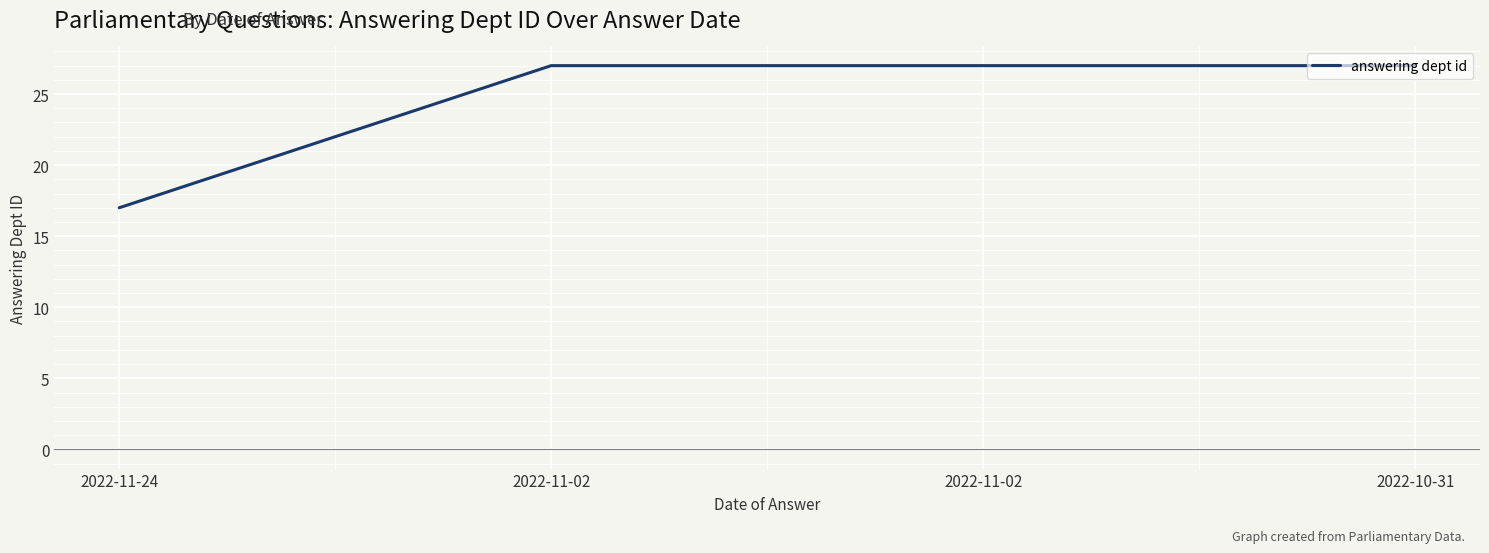

How many categories are shown in the chart?

4